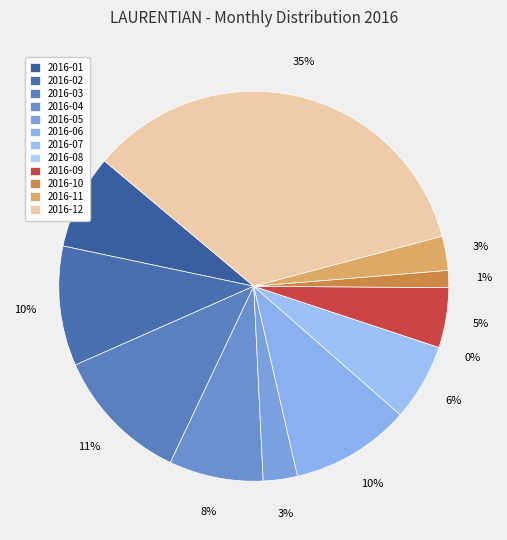

To the nearest percent, what is the average slice percentage?

8%